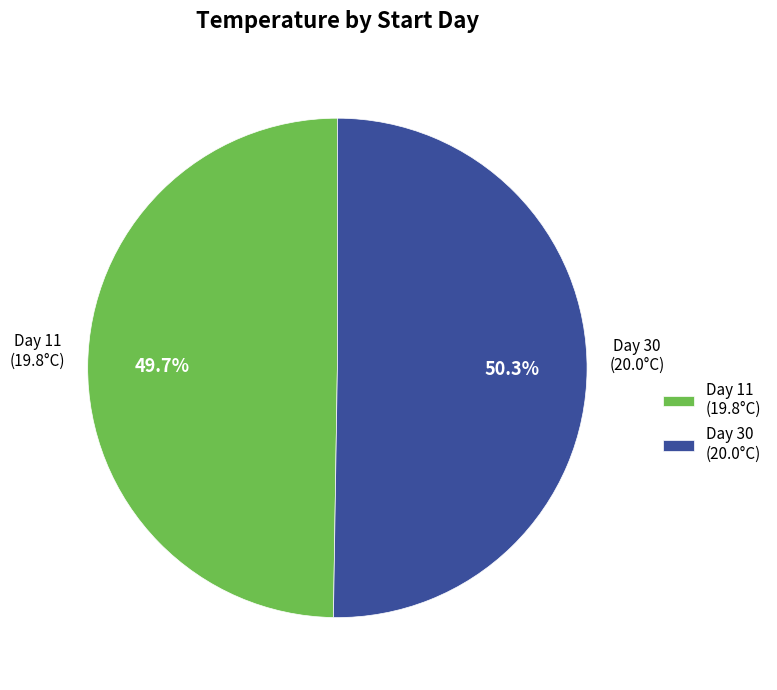

Which has a higher value, Day 30 or Day 11?

Day 30